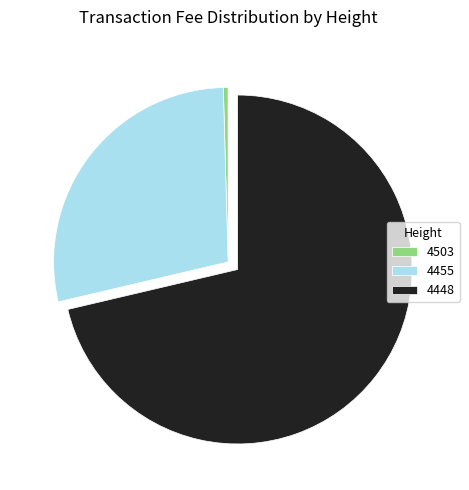

Is 4503 the majority of the pie?

No